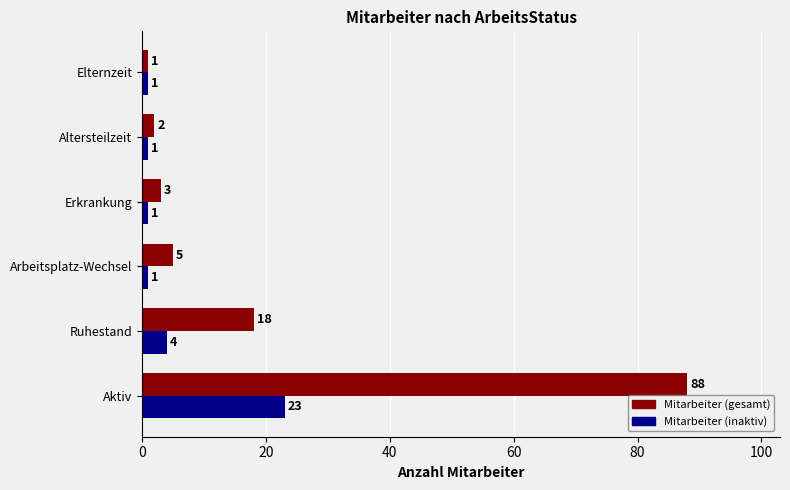

What is the sum of all Mitarbeiter (gesamt) values?

117